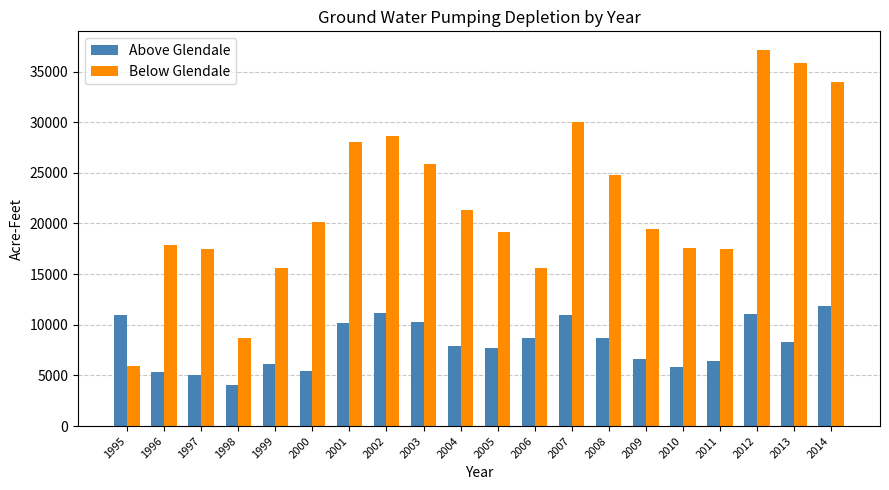

At which category is the sum across all series the highest?

2012